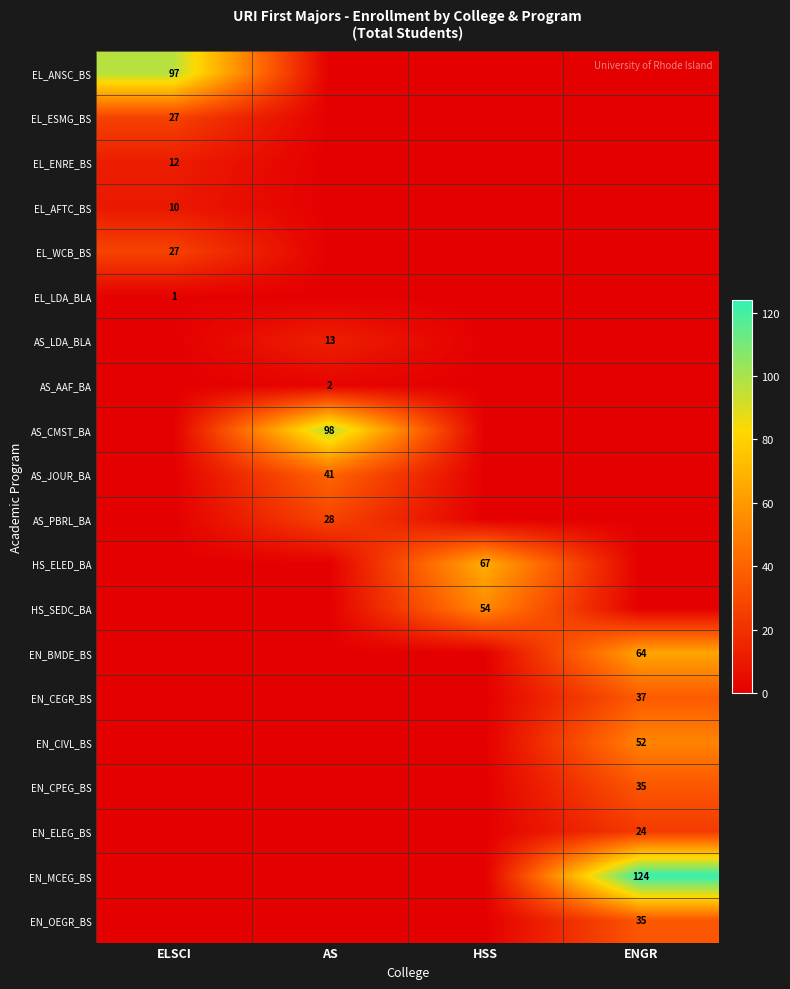

The value of EN_OEGR_BS at ENGR is 35. True or false?

True